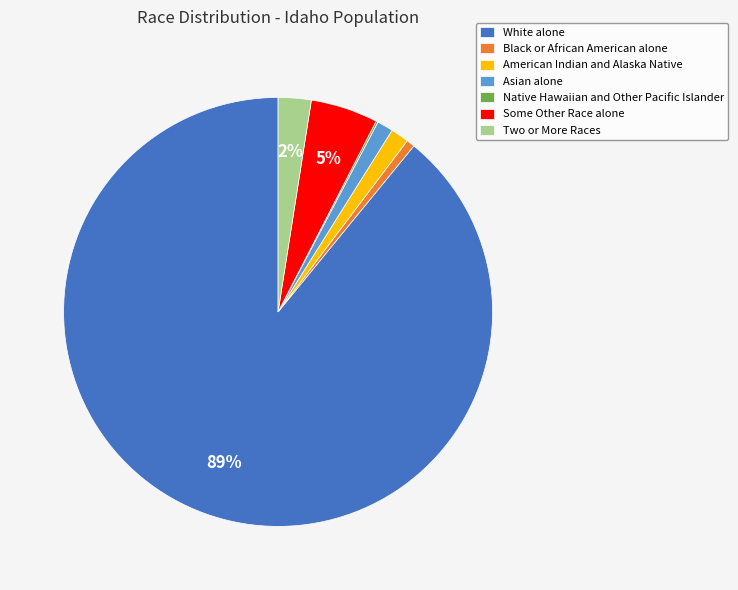

The Some Other Race alone slice represents 12% of the pie. True or false?

False